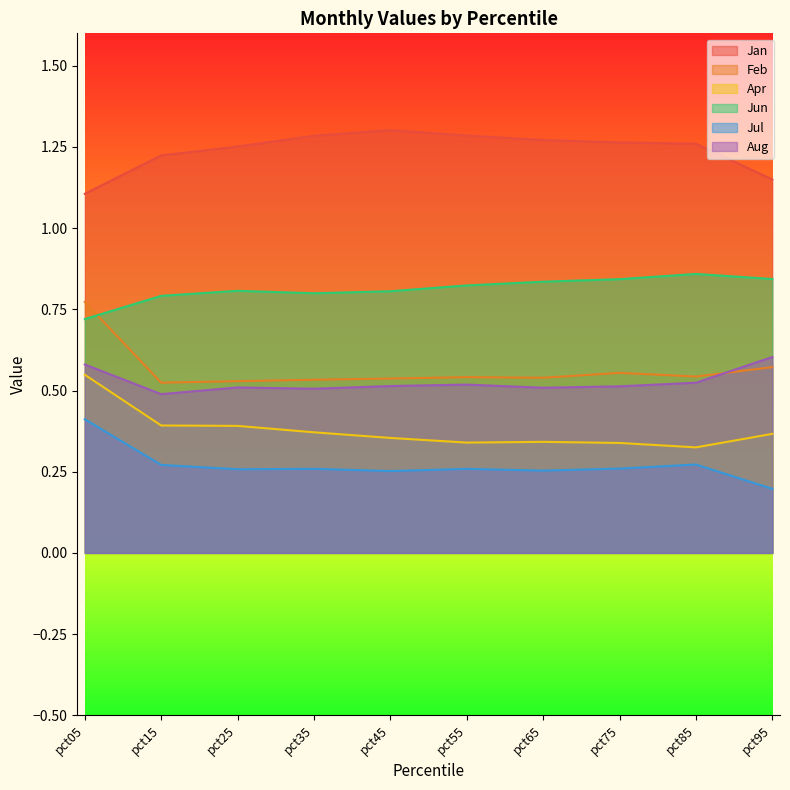

What is the lowest value of the Jul series?

0.2